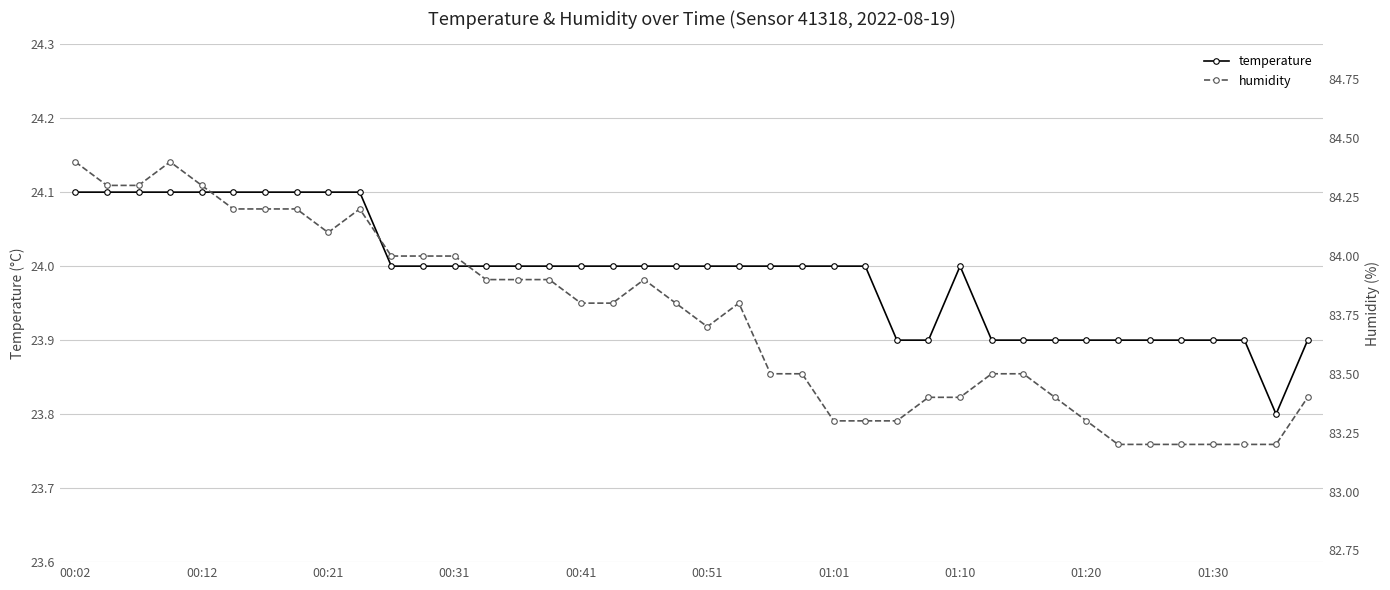

At 39, list the series in order from largest to smallest.

humidity, temperature